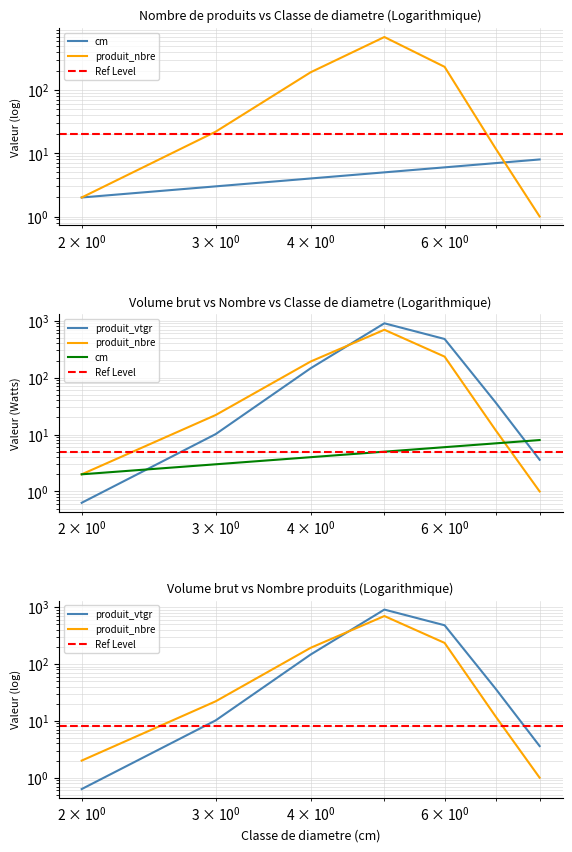

What is the value of the produit_vtgr point at the 5th from the left?

477.9